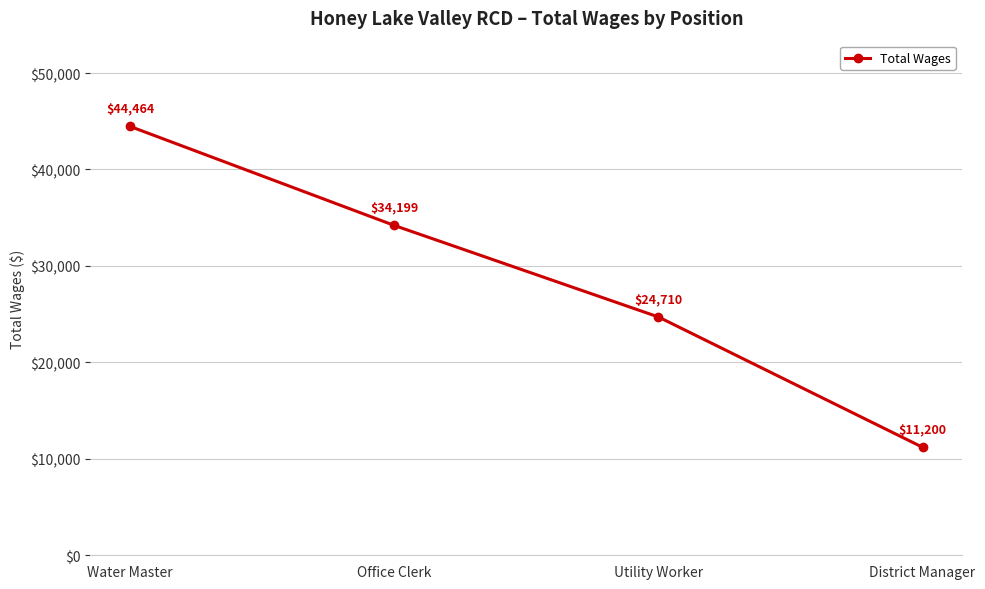

Reading right to left, what are all the values shown in this chart?

District Manager=11200	Utility Worker=24710	Office Clerk=34199	Water Master=44464